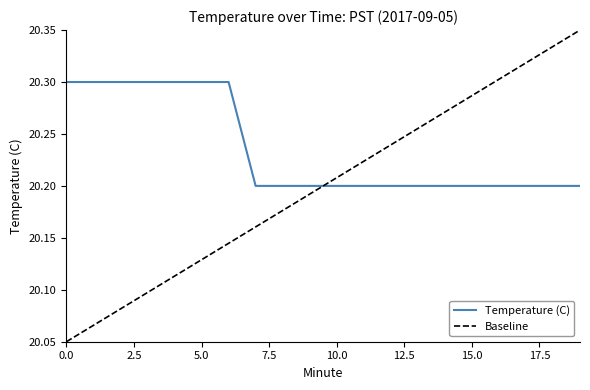

The Temperature (C) series shows 20.3 at 5.0. True or false?

True